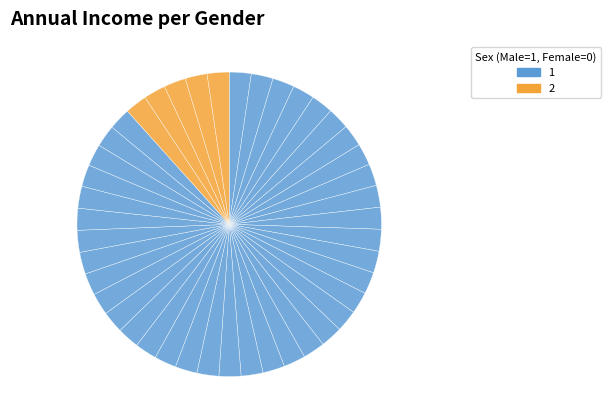

Count the number of slices in the pie.

43